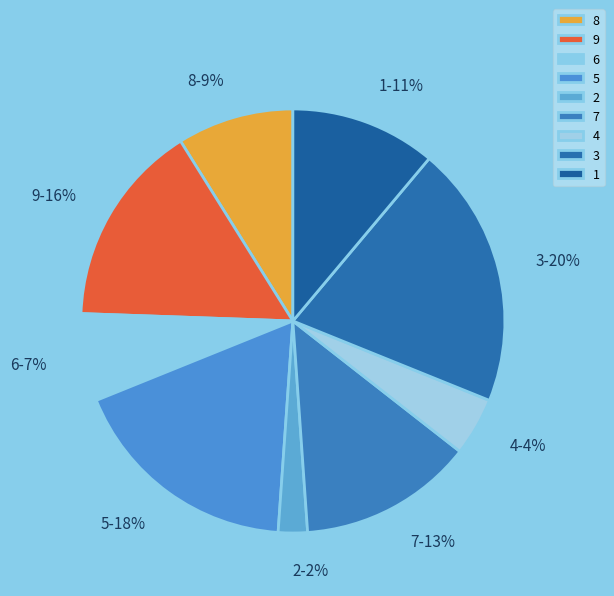

What is the smallest slice in the pie chart?

2